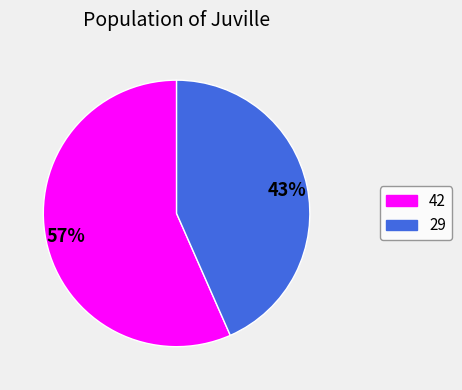

To the nearest percent, what is the average slice percentage?

50%